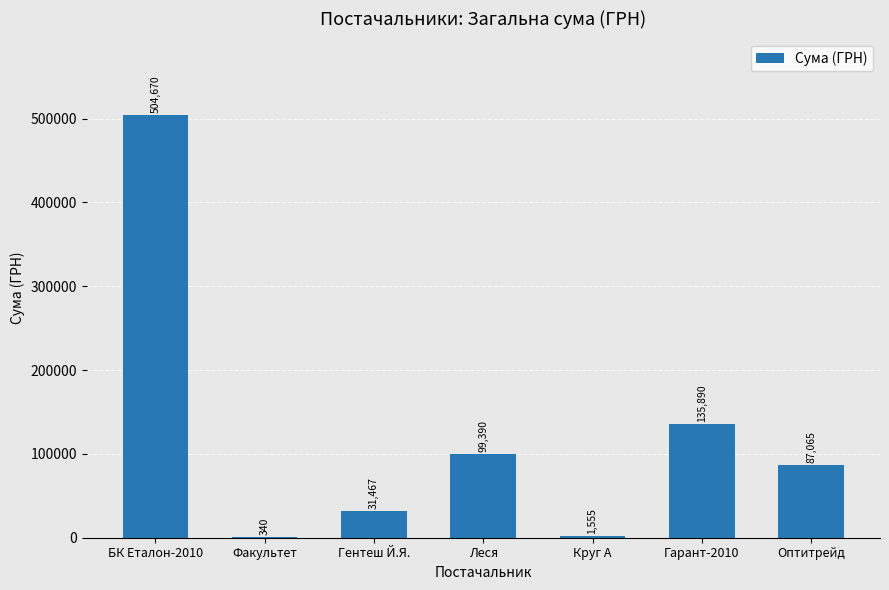

What is the greatest value displayed?

504670.2